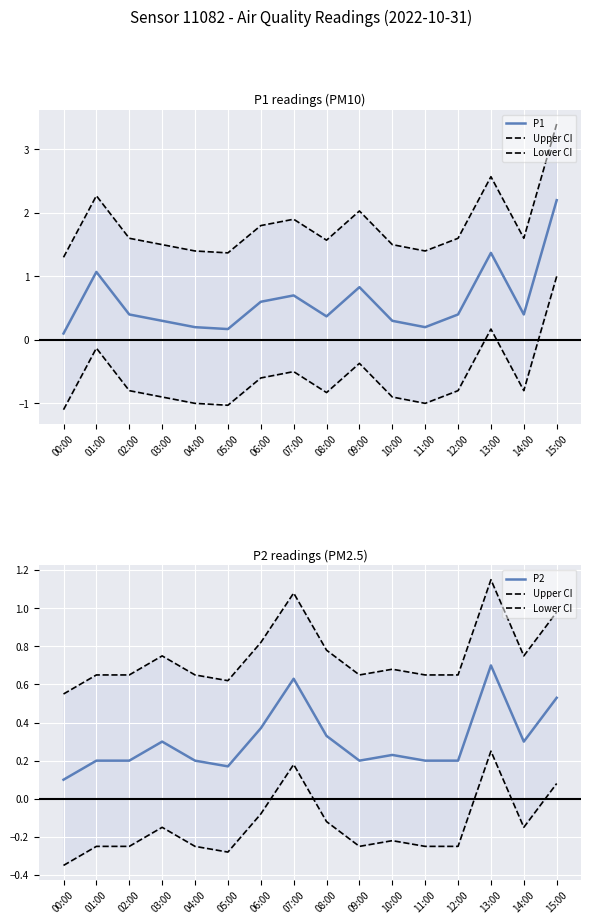

What position from the left is 02:00?

3